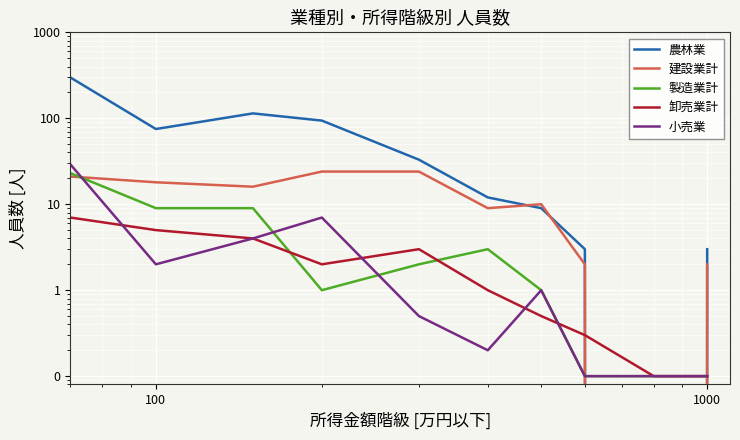

True or false: 製造業計 and 小売業 intersect in this chart.

True